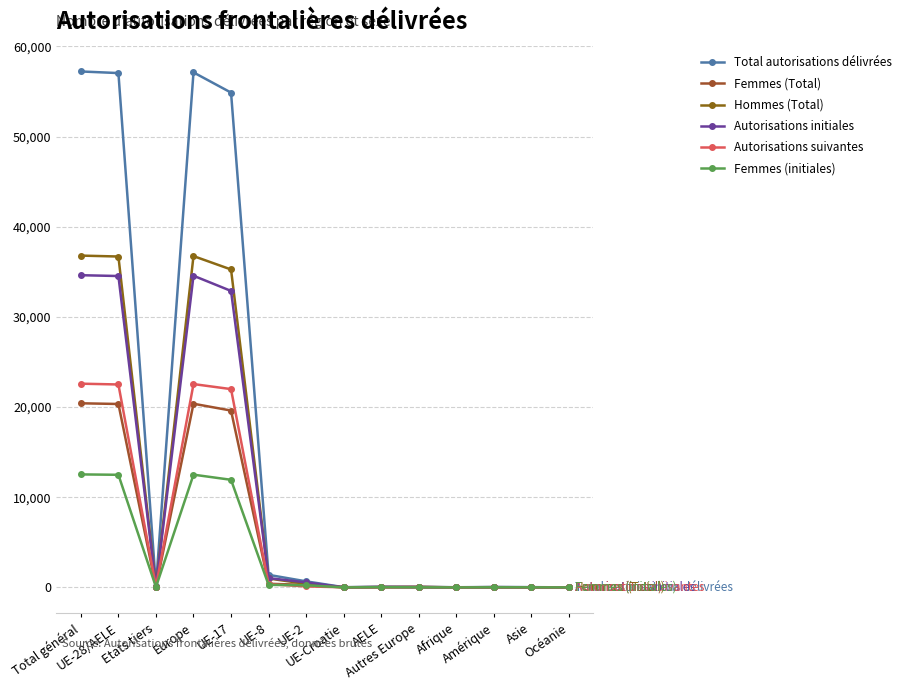

Which category has the lowest value in the Autorisations suivantes series?

Océanie